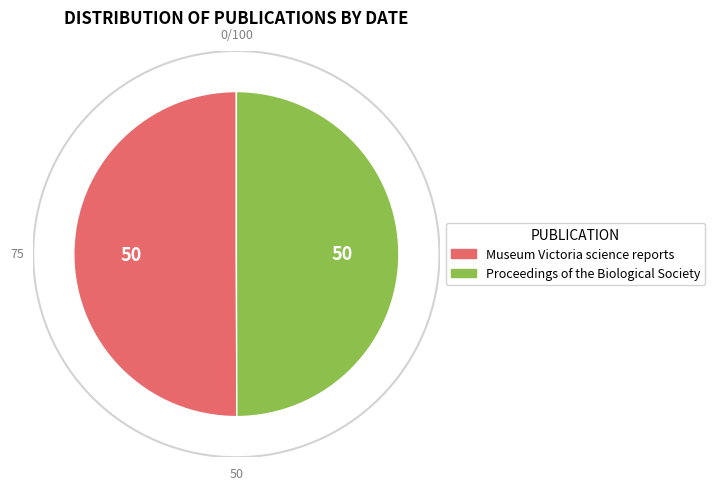

Is it true that Museum Victoria science reports is 50% of the pie?

True